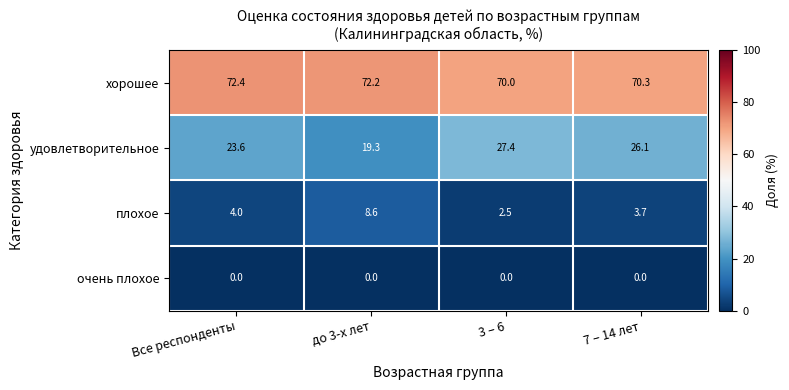

Which category has the highest value across all series?

Все респонденты